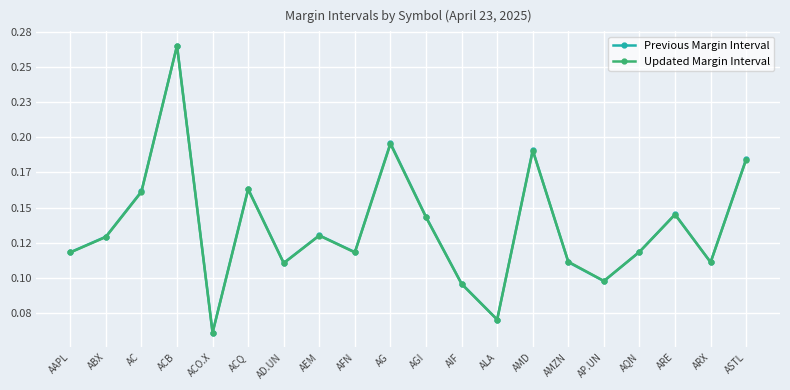

Which series has the largest total across all categories?

Previous Margin Interval